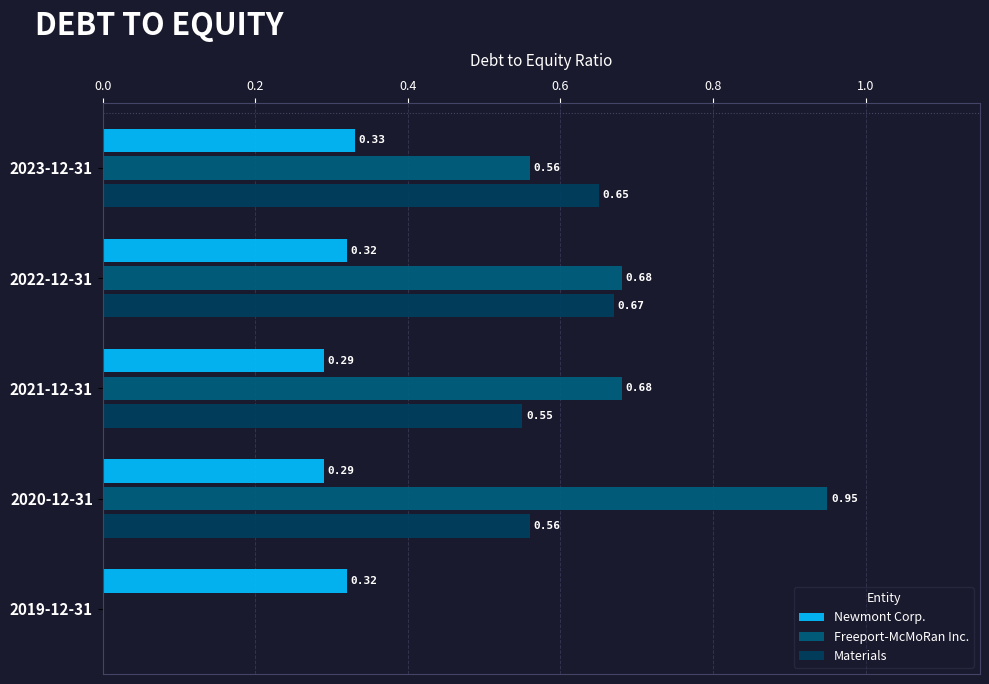

What is the sum of all Materials values?

2.4